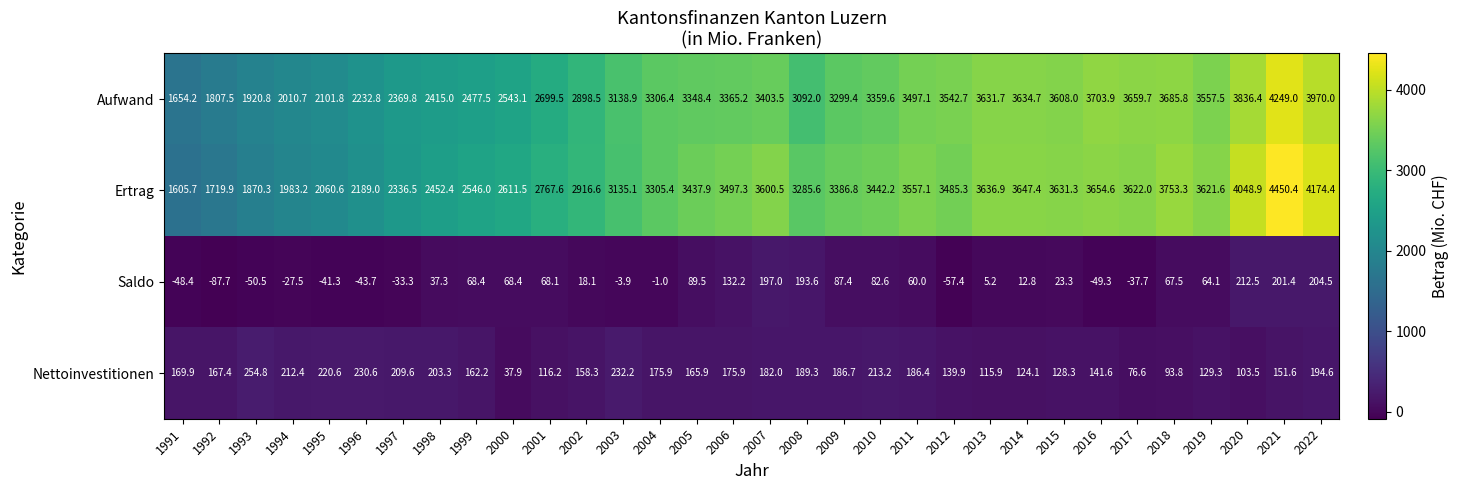

Which category has the lowest value in the Ertrag series?

1991